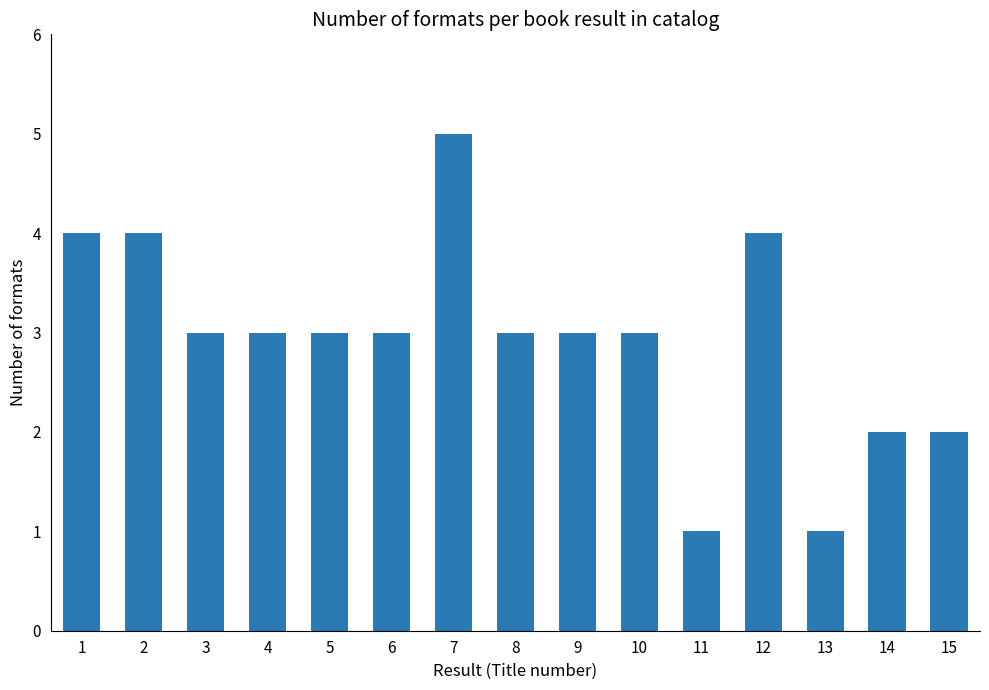

Is it true that the value at 3 is 3?

True